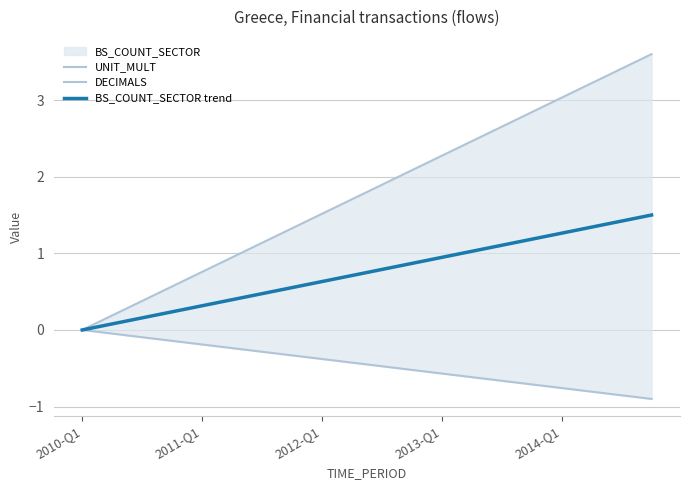

At which label is UNIT_MULT closest to 1?

5